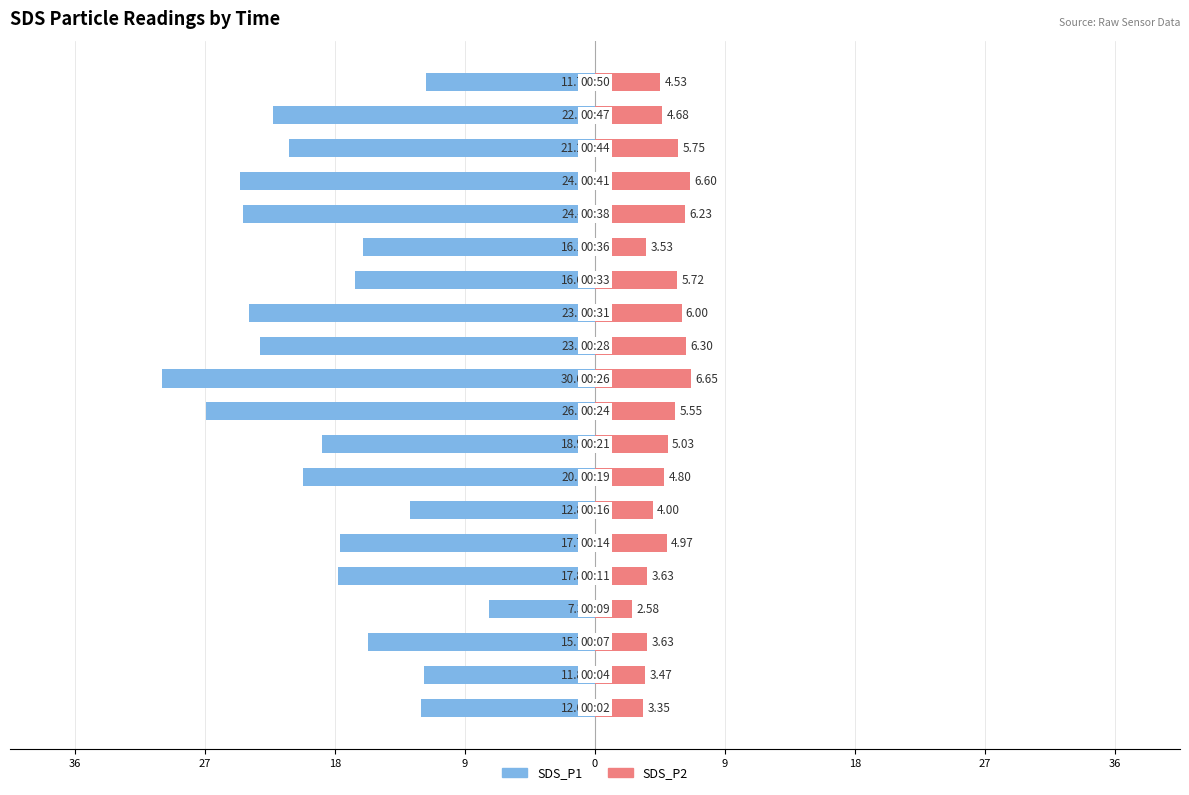

What is the label of the 15th bar from the left?

14